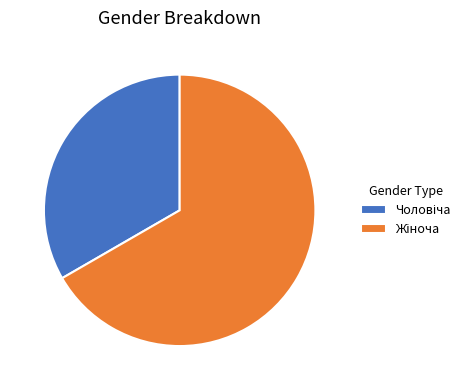

Does any single category account for the majority?

Yes